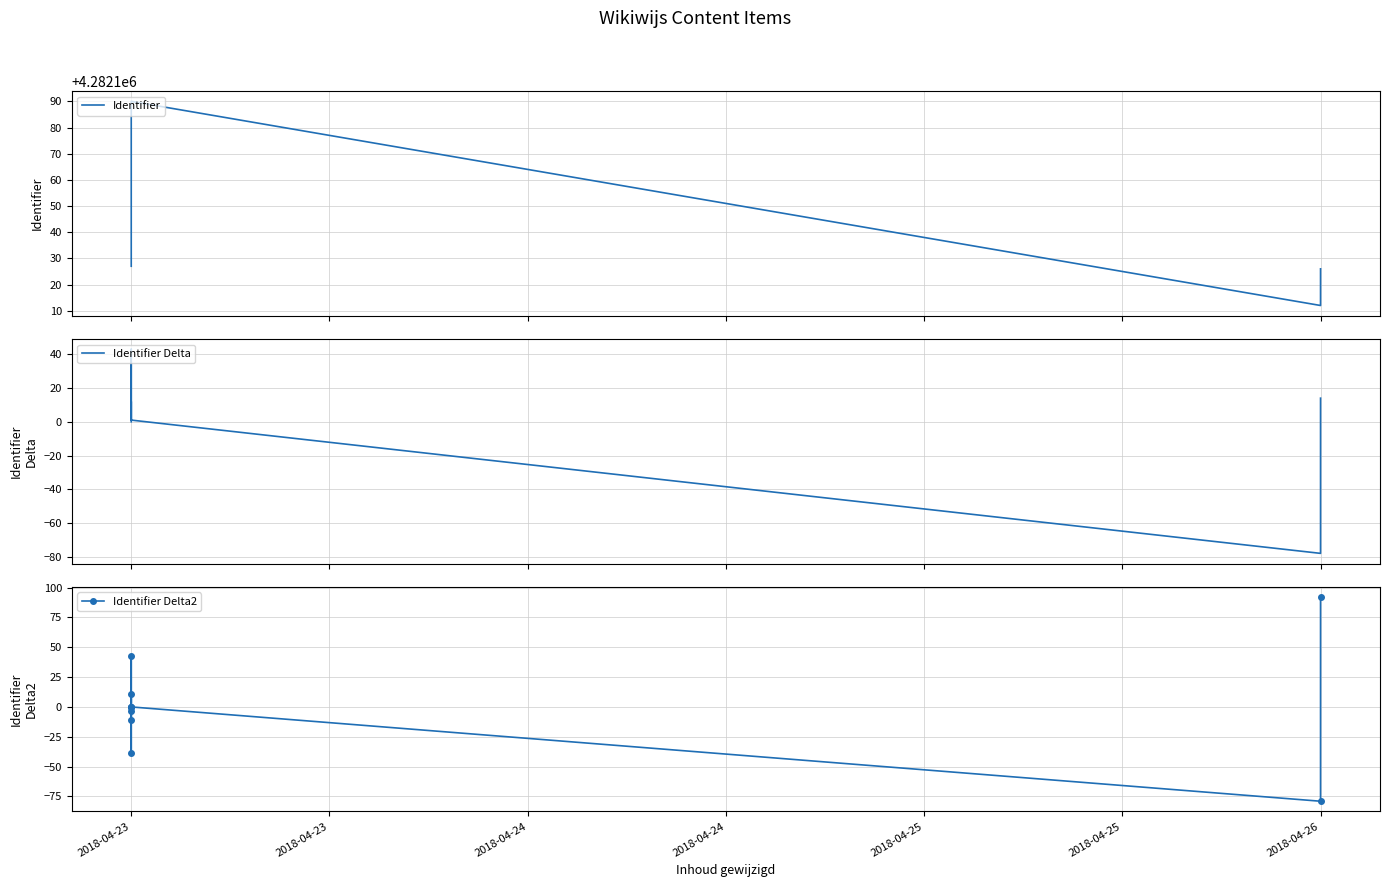

What is the total value across all series at 2018-04-23?

4282127